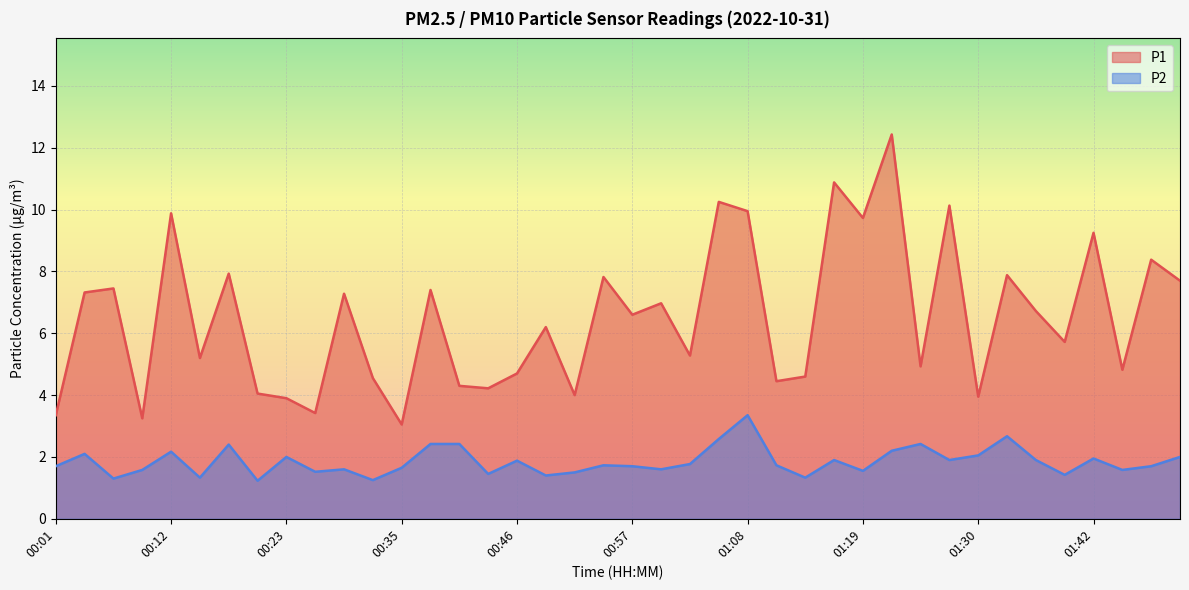

What is the greatest value displayed?

12.4